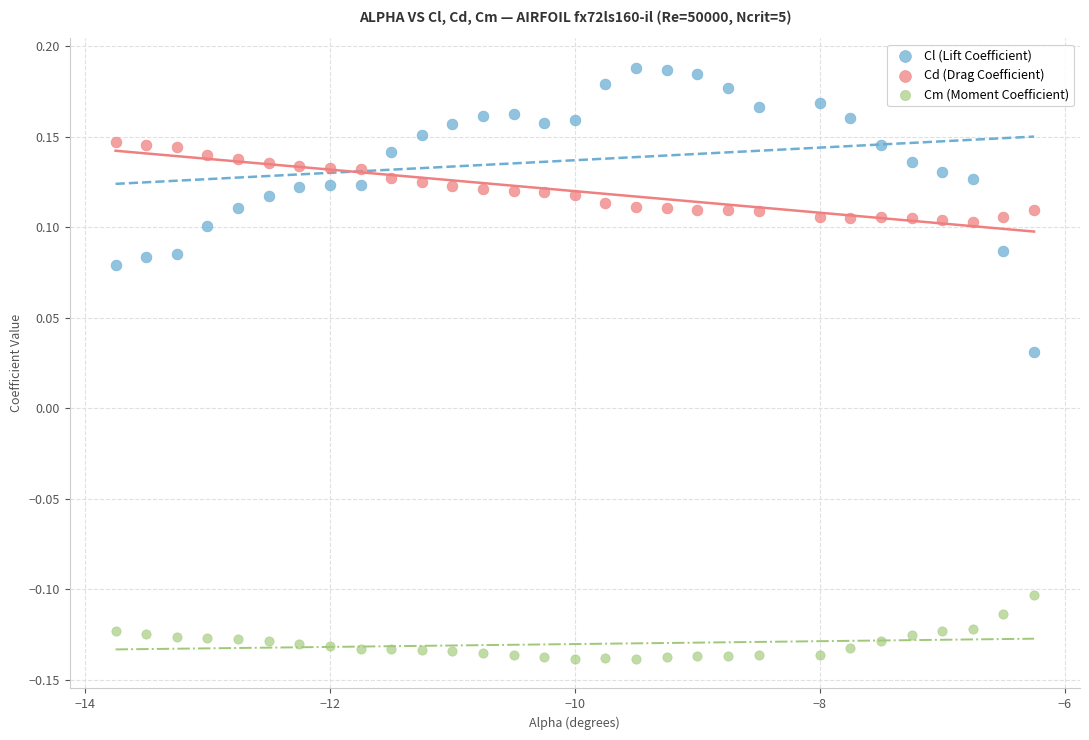

Which series has the largest Y range (max minus min)?

Cl (Lift Coefficient)